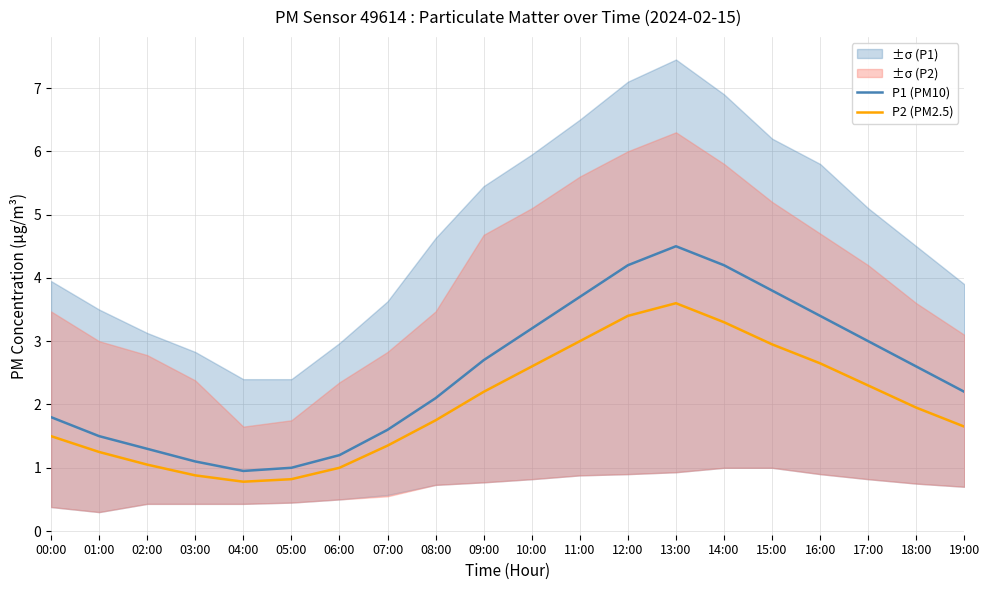

How many interior local valleys does the P1 (PM10) series have?

1